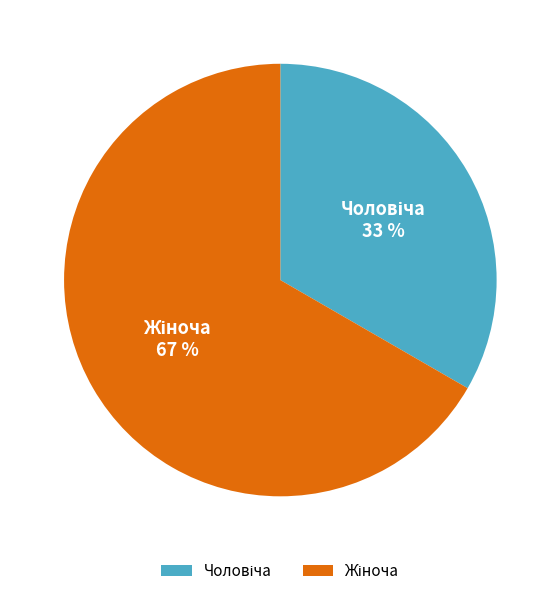

Does any single category account for the majority?

Yes